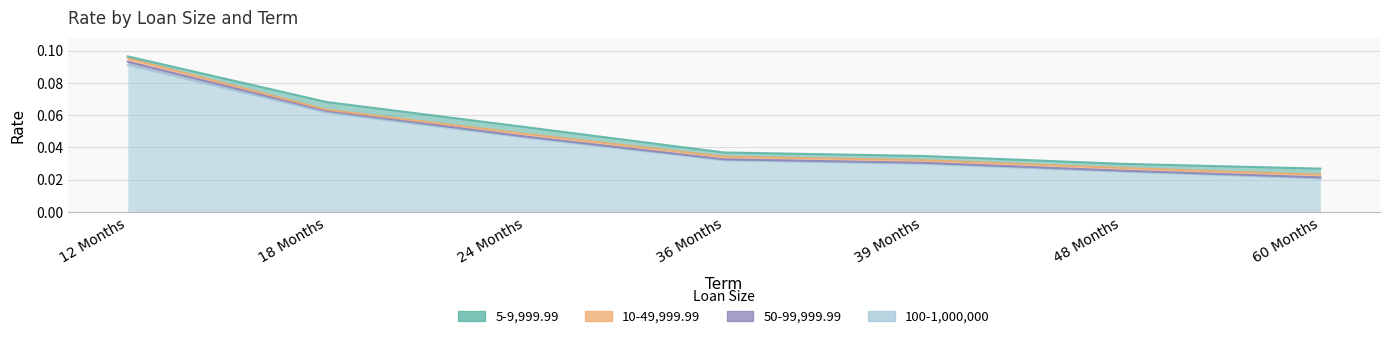

True or false: 10-49,999.99 and 100-1,000,000 cross at least once.

False